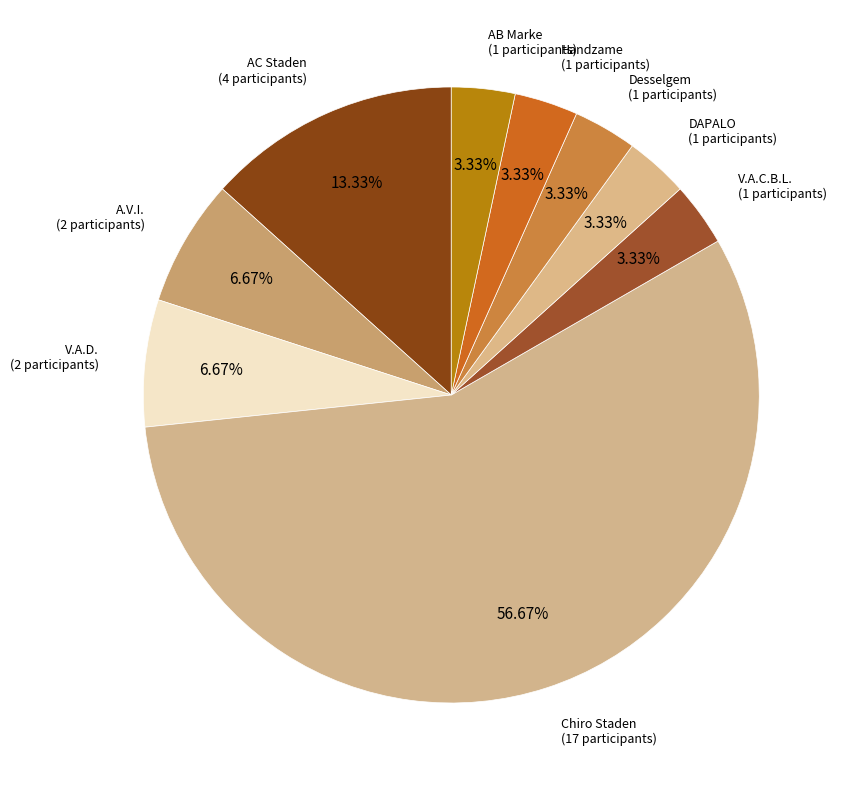

How many slices are in this pie chart?

9